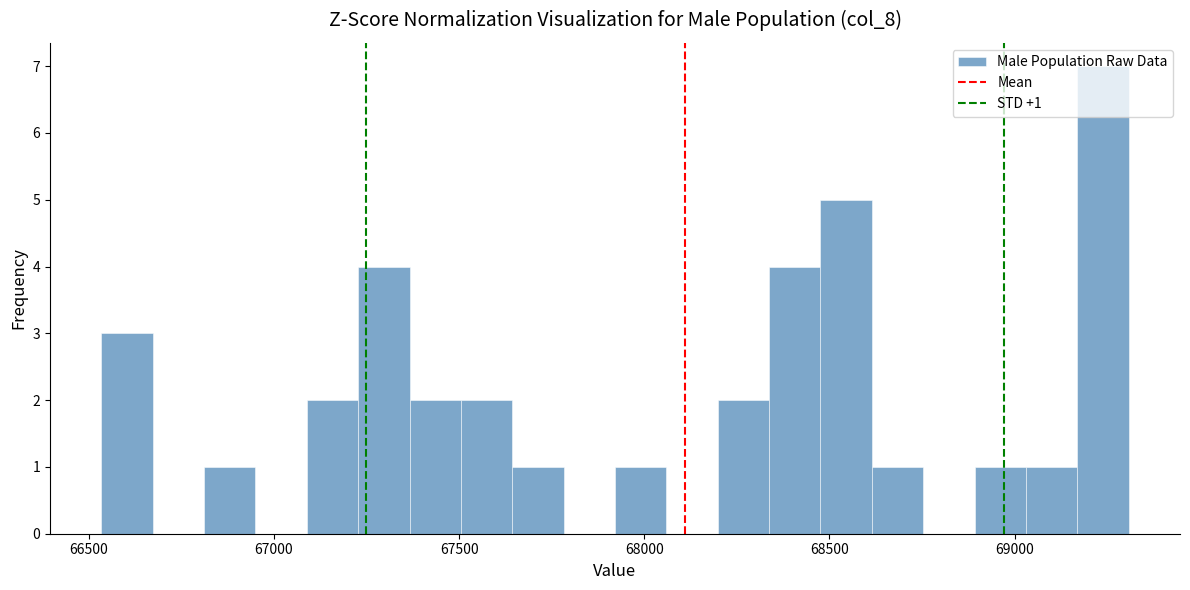

Around what value on the x-axis is the tallest bar? Give the approximate position of its centre, as read against the axis.

69250